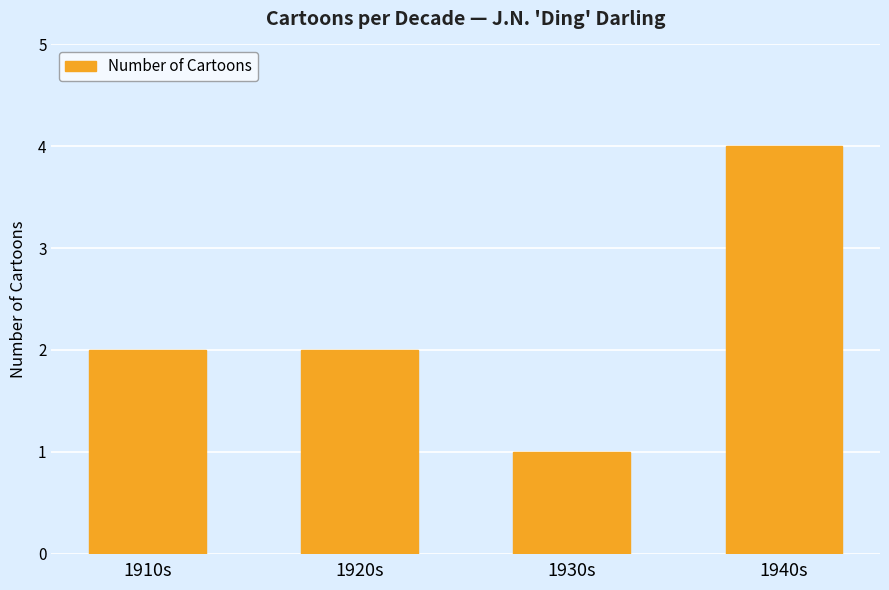

Reading right to left, list all the values displayed in this chart.

4	1	2	2